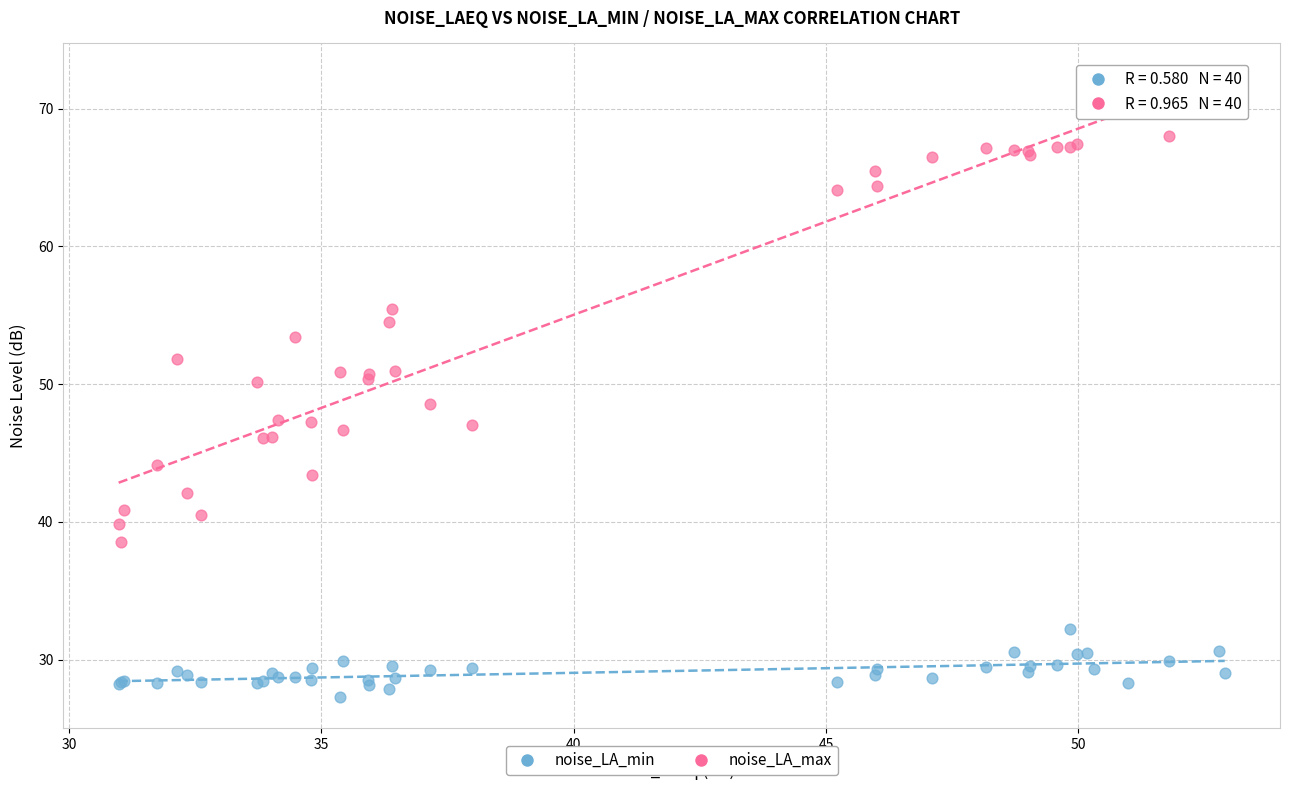

Which series has the largest Y range (max minus min)?

noise_LA_max